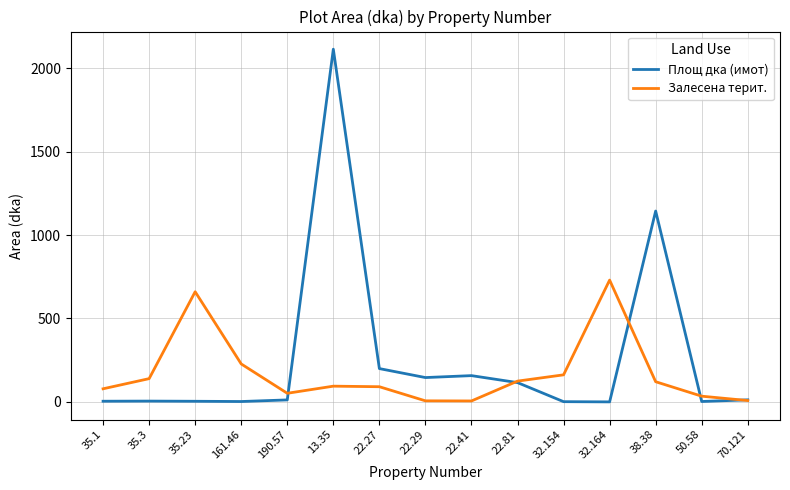

Rank the series by their maximum value, from lowest to highest.

Залесена терит., Площ дка (имот)